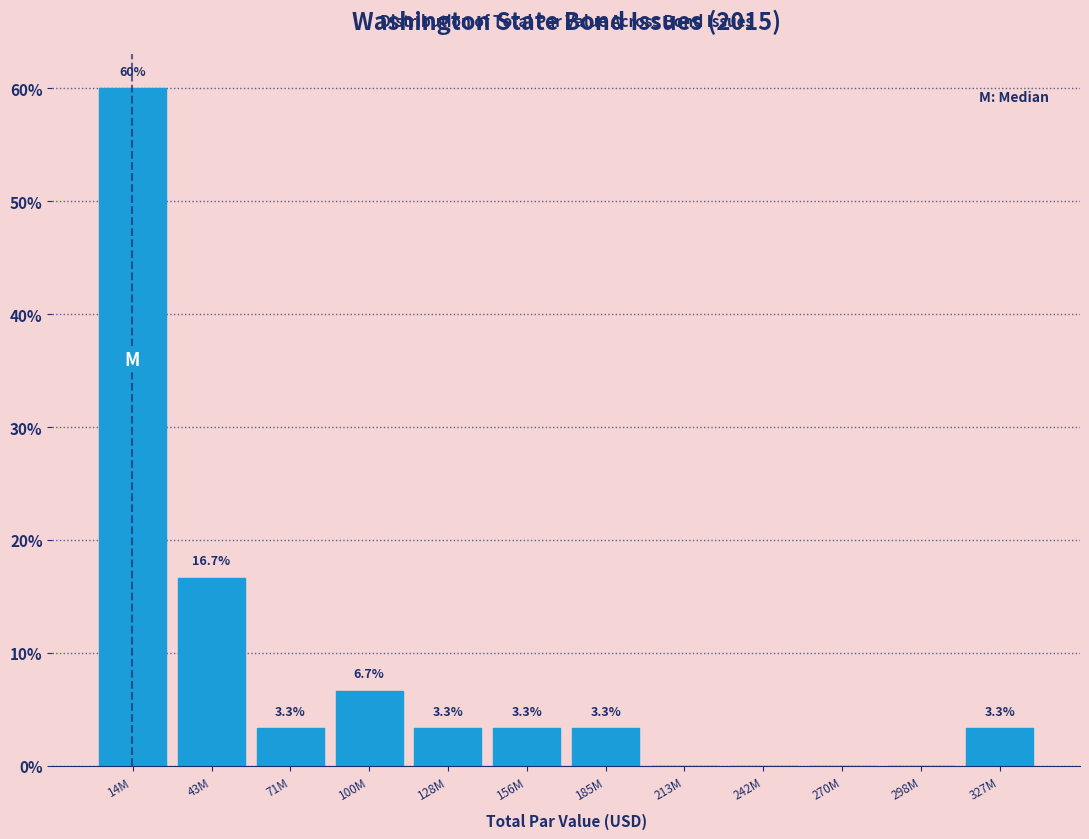

Reading left to right, transcribe all the data shown in this chart.

14M=60.0	43M=16.7	71M=3.3	100M=6.7	128M=3.3	156M=3.3	185M=3.3	213M=0.0	242M=0.0	270M=0.0	298M=0.0	327M=3.3